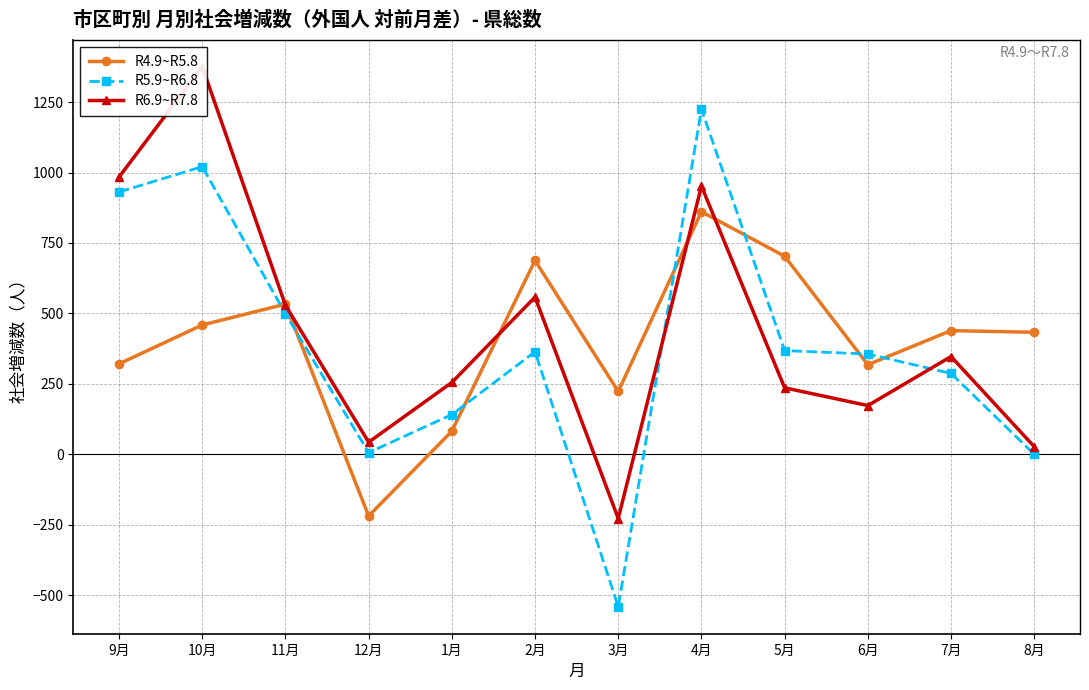

At which label does R4.9~R5.8 reach its minimum?

12月